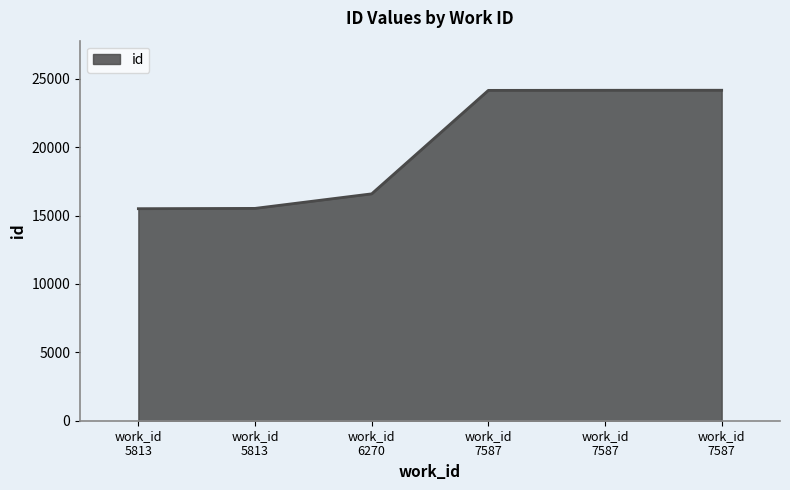

How many values are below 24160?

3